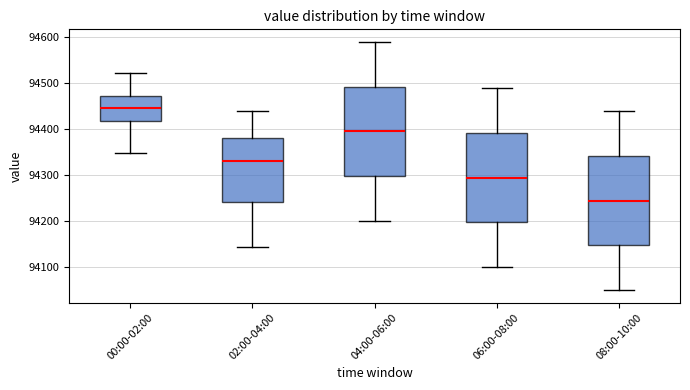

Which box's median line is the highest?

00:00-02:00